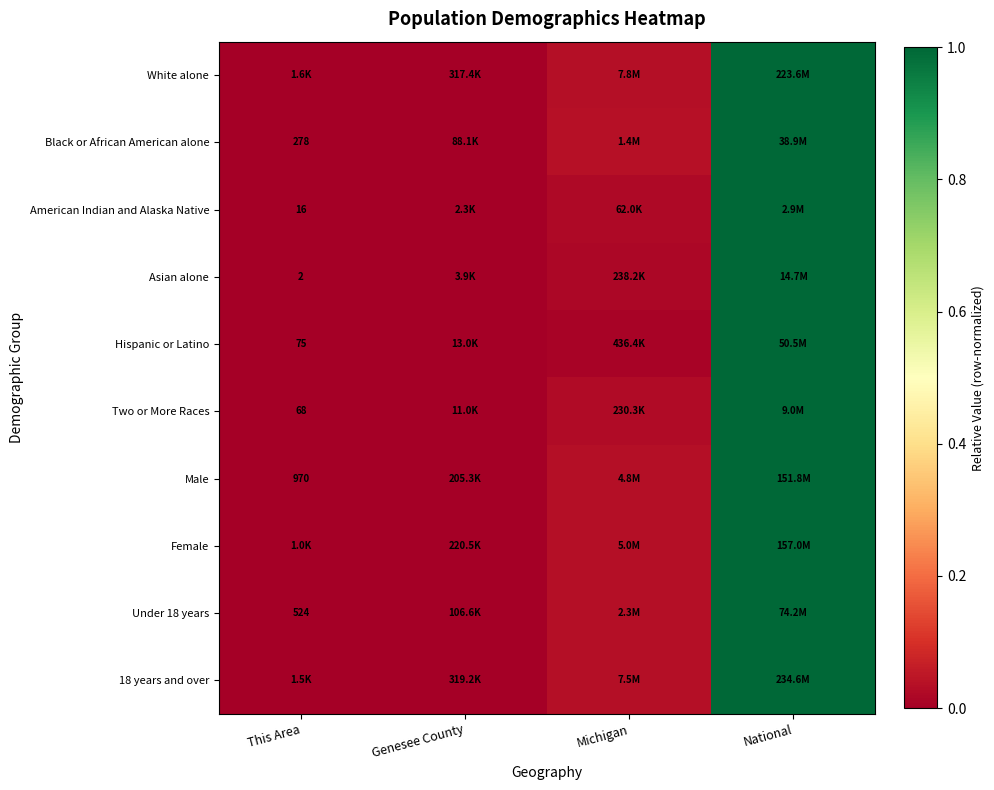

At how many categories does at least one series exceed 0?

3